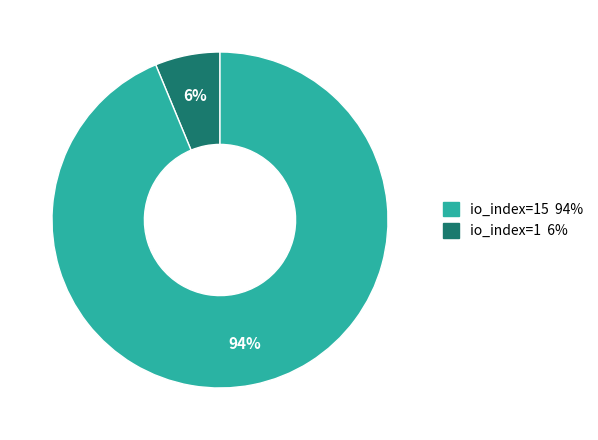

Is there a majority slice in this chart?

Yes